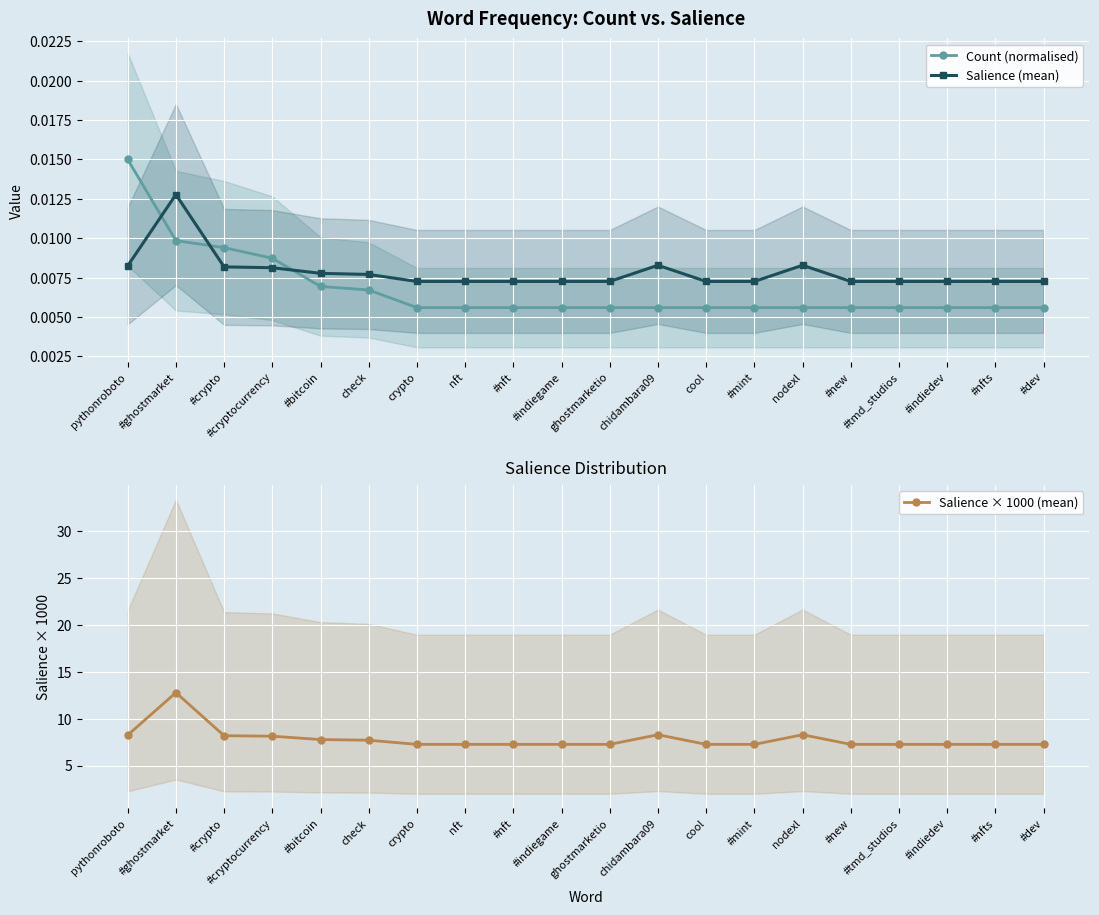

Where do Salience (mean) and Count (normalised) first cross each other?

pythonroboto and #ghostmarket